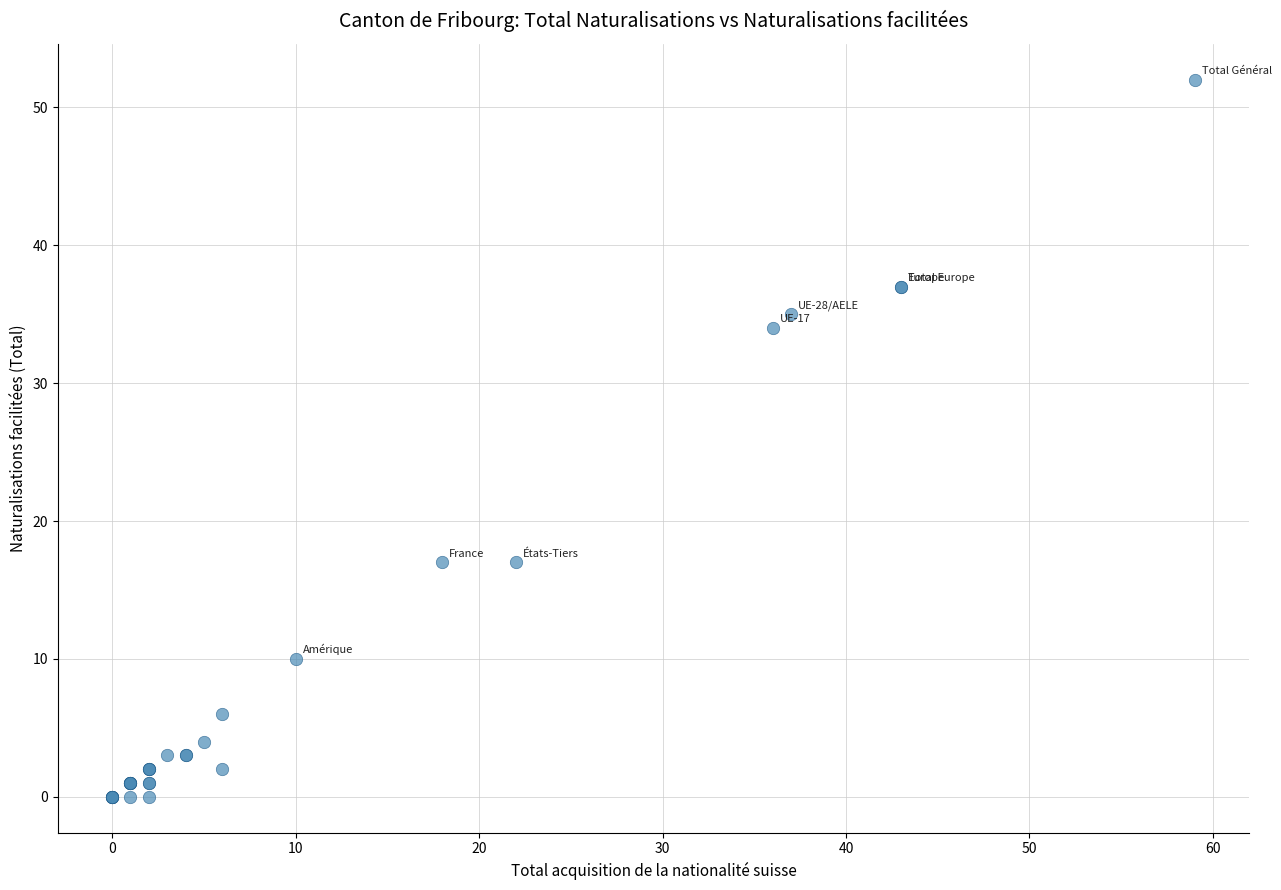

What Y value in the scatter plot is closest to 26?

34